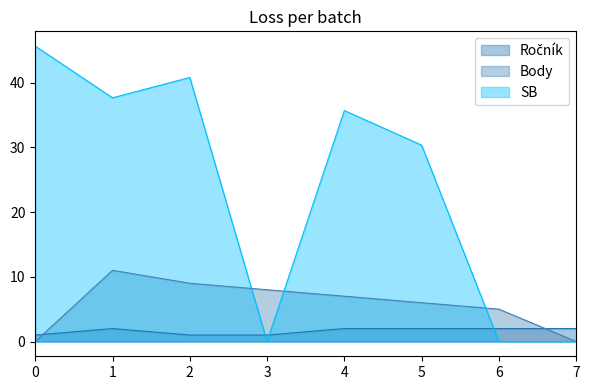

The Body series shows 7.0 at 4. True or false?

True